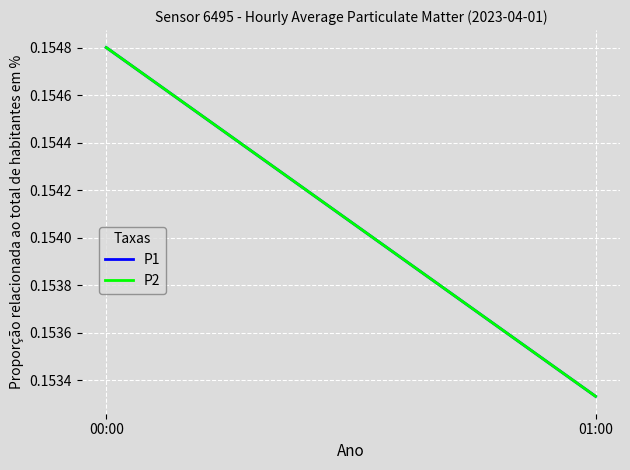

Reading left to right, what are all the values shown in this chart?

P1: 00:00=0.2	01:00=0.2
P2: 00:00=0.2	01:00=0.2